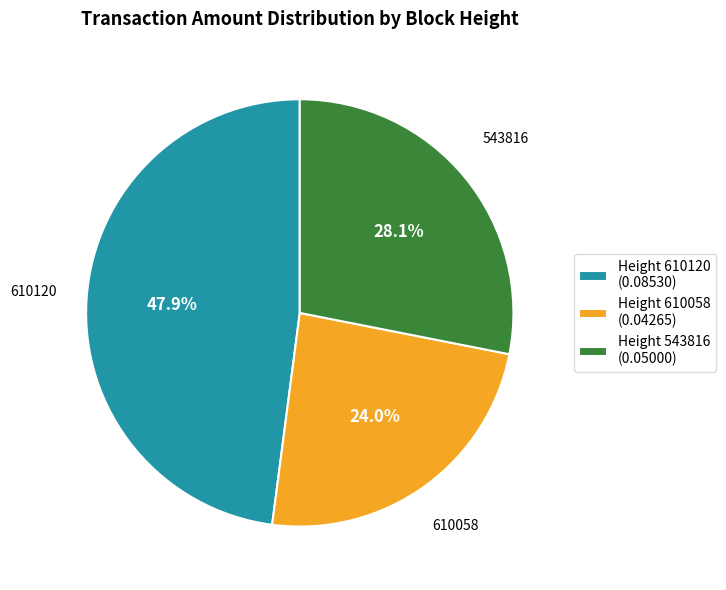

Which slice is the largest?

610120